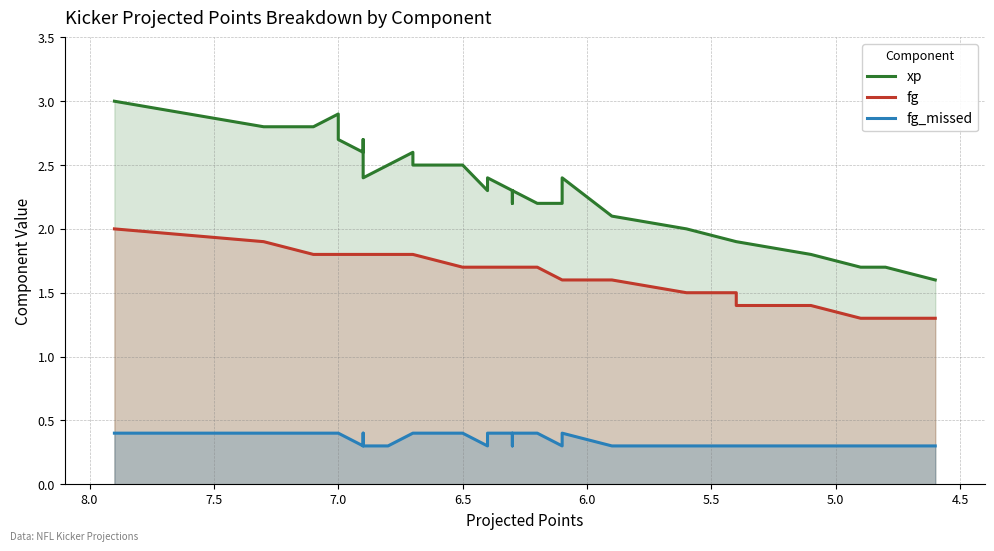

True or false: fg_missed and xp intersect in this chart.

False